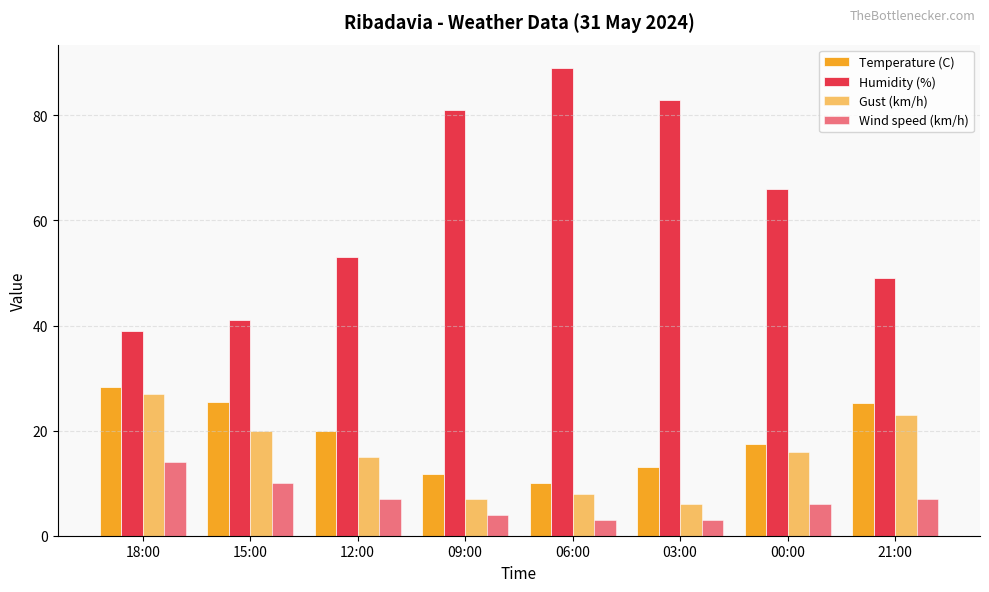

Reading left to right, what are all the values shown in this chart?

Temperature (C): 18:00=28.3	15:00=25.5	12:00=19.9	09:00=11.7	06:00=10.0	03:00=13.0	00:00=17.4	21:00=25.2
Humidity (%): 18:00=39.0	15:00=41.0	12:00=53.0	09:00=81.0	06:00=89.0	03:00=83.0	00:00=66.0	21:00=49.0
Gust (km/h): 18:00=27.0	15:00=20.0	12:00=15.0	09:00=7.0	06:00=8.0	03:00=6.0	00:00=16.0	21:00=23.0
Wind speed (km/h): 18:00=14.0	15:00=10.0	12:00=7.0	09:00=4.0	06:00=3.0	03:00=3.0	00:00=6.0	21:00=7.0